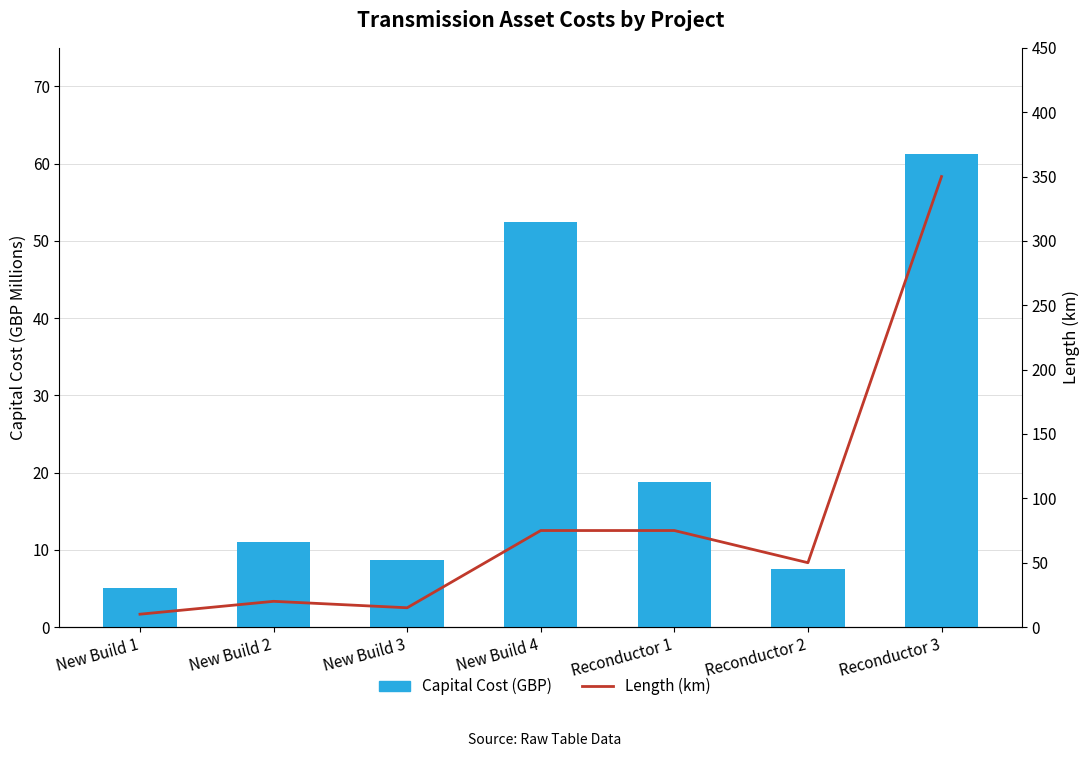

Reading left to right, list all the values displayed in this chart.

Capital Cost (GBP): New Build 1=5.0	New Build 2=11.0	New Build 3=8.6	New Build 4=52.5	Reconductor 1=18.8	Reconductor 2=7.5	Reconductor 3=61.2
Length (km): New Build 1=10.0	New Build 2=20.0	New Build 3=15.0	New Build 4=75.0	Reconductor 1=75.0	Reconductor 2=50.0	Reconductor 3=350.0